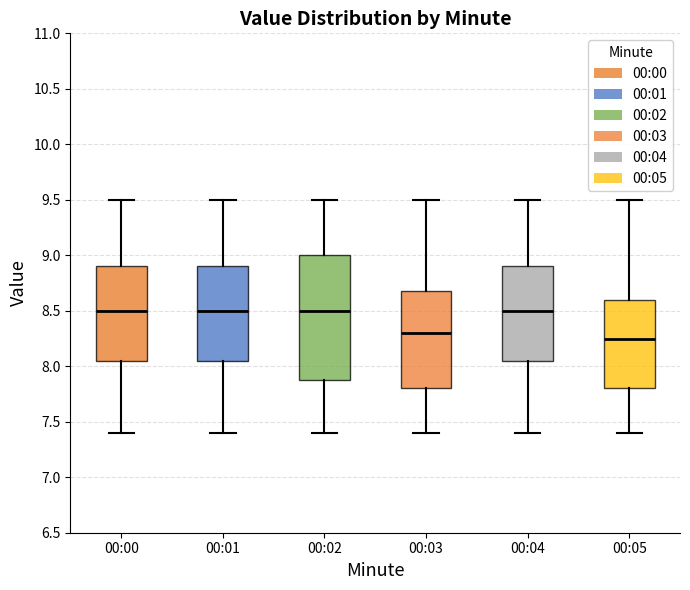

Comparing the boxes themselves (not the whiskers), which one is the tallest?

00:02